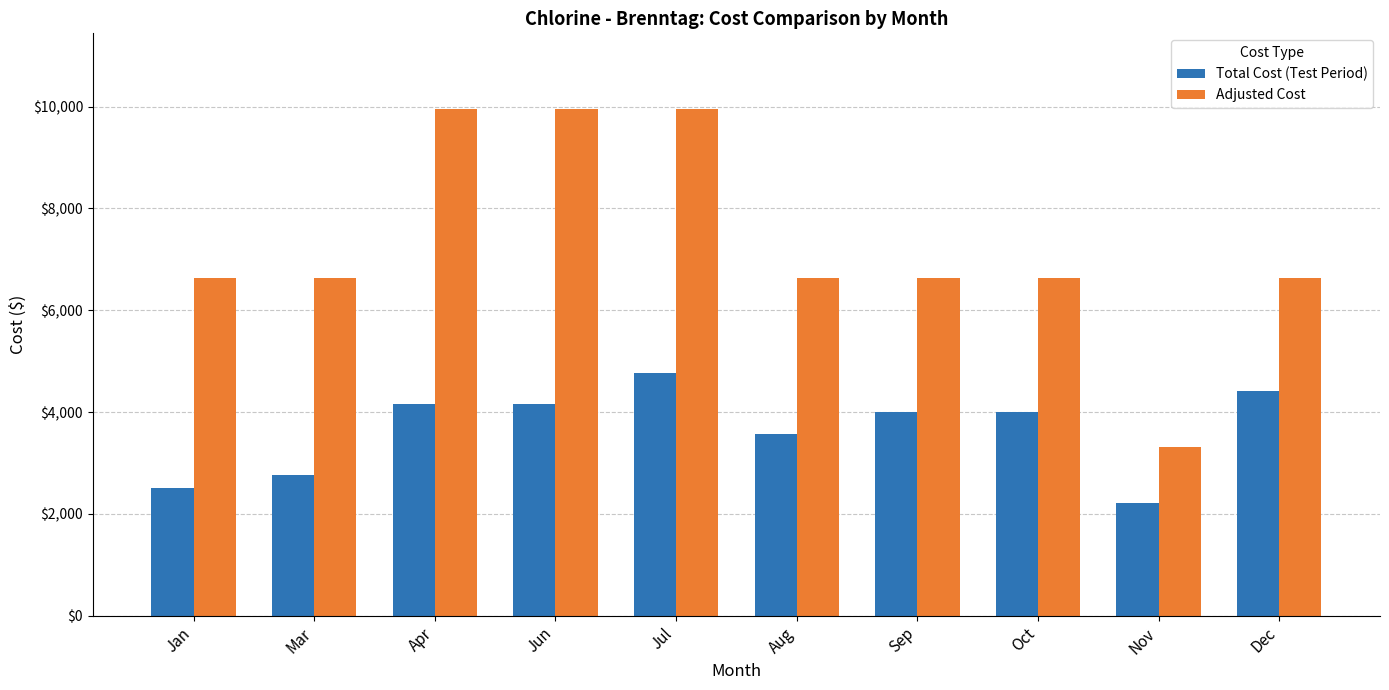

What is the greatest value displayed?

9945.6